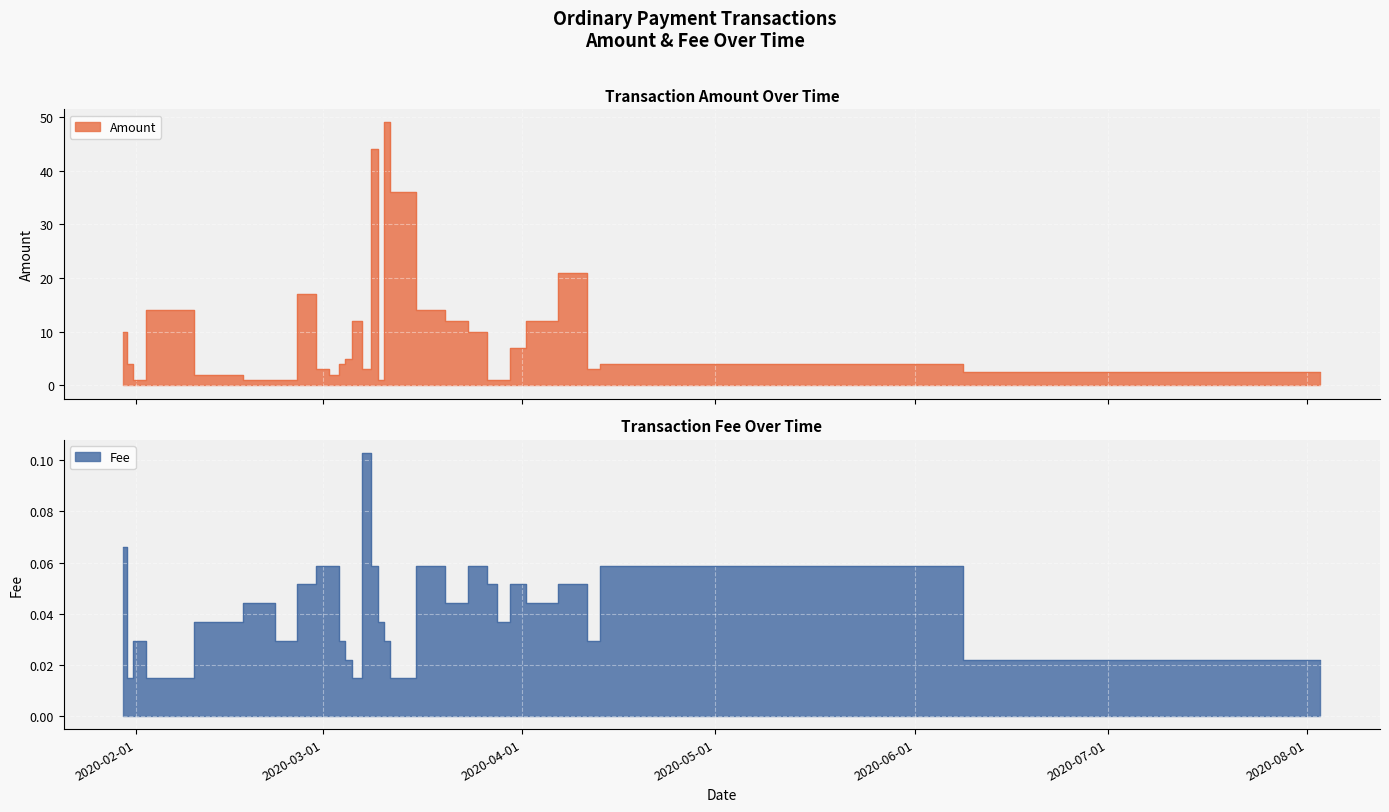

True or false: Amount and Fee cross at least once.

False